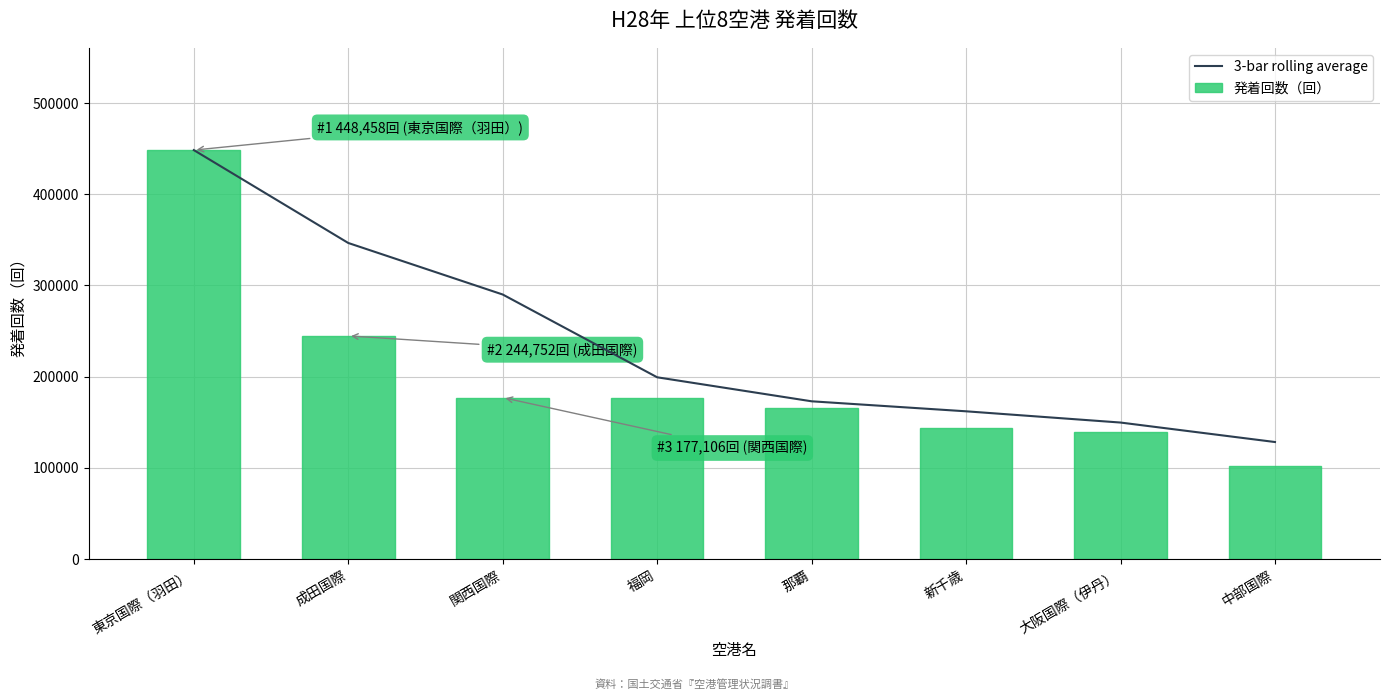

What is the average value of the 3-bar rolling average series?

237208.2